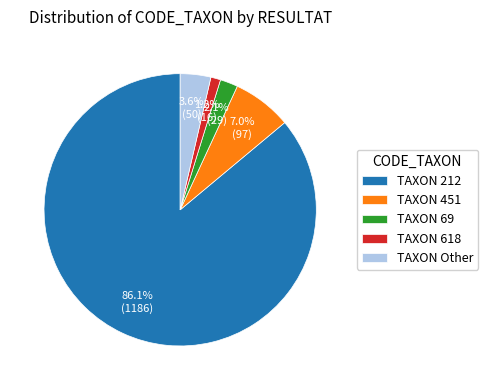

Which category has the smallest portion of the pie?

TAXON 618